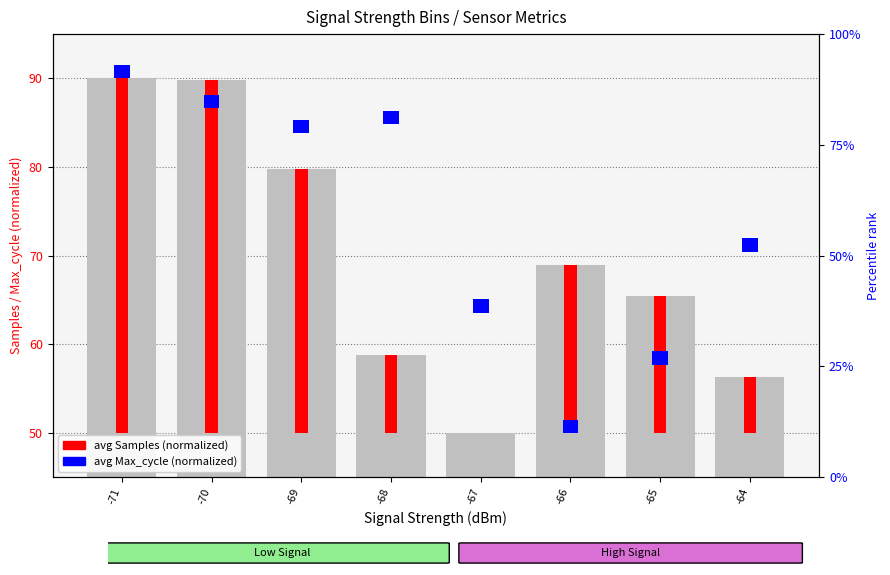

Which category has the highest value in the avg Max_cycle (normalized) series?

-71